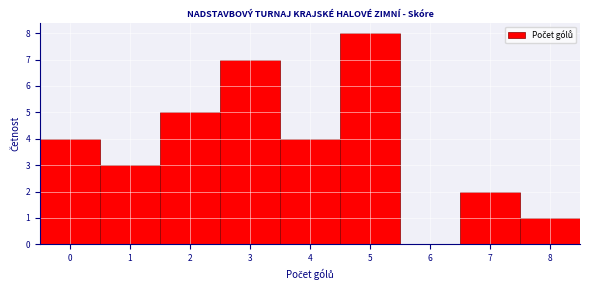

Reading left to right, transcribe this chart: for each bar, give the range it covers on the x-axis and its height. The values are not printed on the chart, so give them approximately, as read against the axis.

-0.5 to 0.5: 4
0.5 to 1.5: 3
1.5 to 2.5: 5
2.5 to 3.5: 7
3.5 to 4.5: 4
4.5 to 5.5: 8
5.5 to 6.5: 0
6.5 to 7.5: 2
7.5 to 8.5: 1